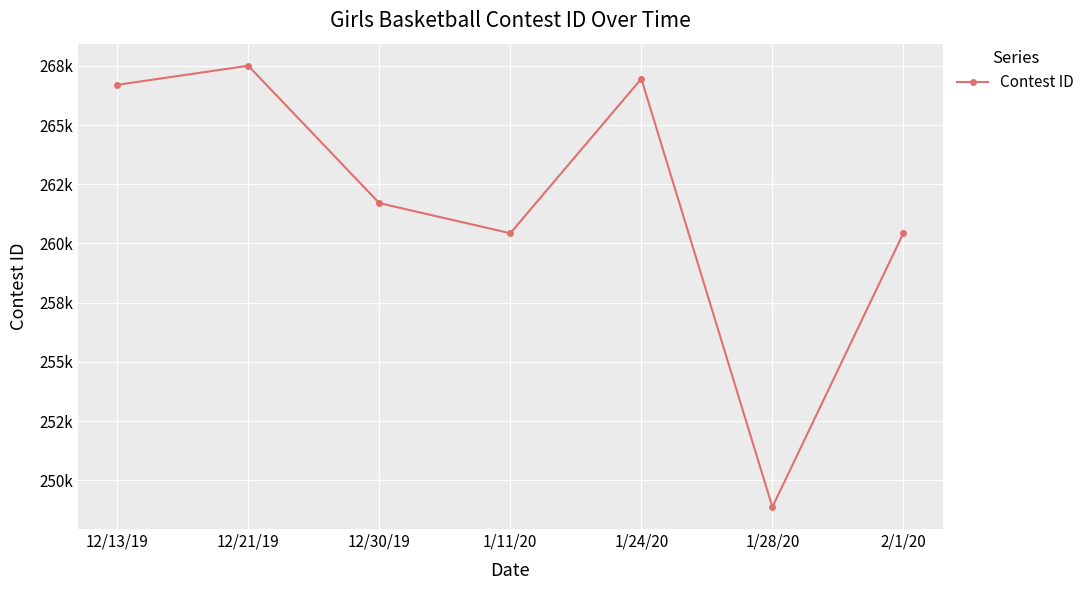

Read the value at 1/28/20.

248869